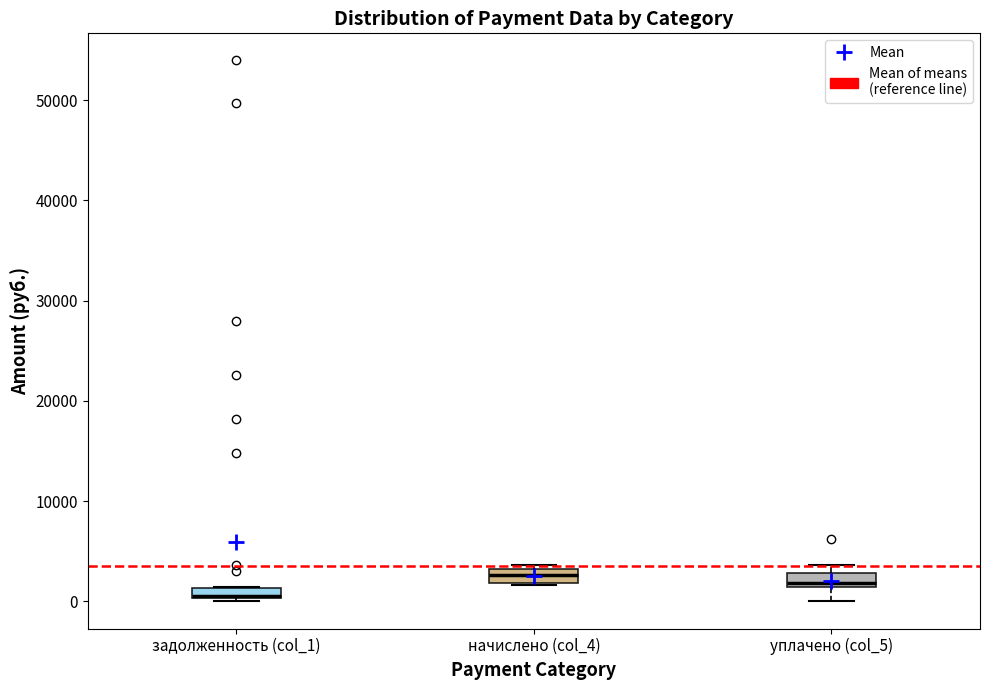

Where is the upper edge of the box for задолженность (col_1) on the y-axis? The values are not printed on the chart, so give them approximately, as read against the axis.

1000